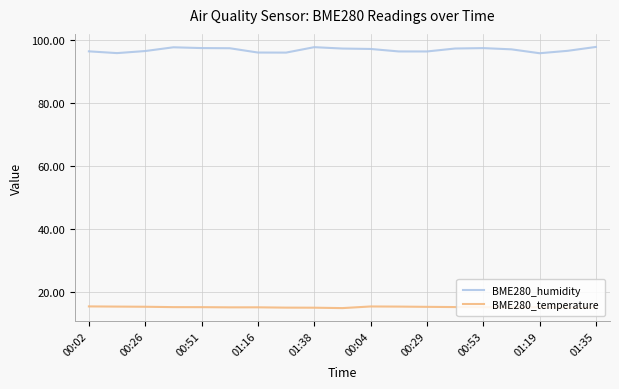

What is the maximum value shown in the chart?

97.9